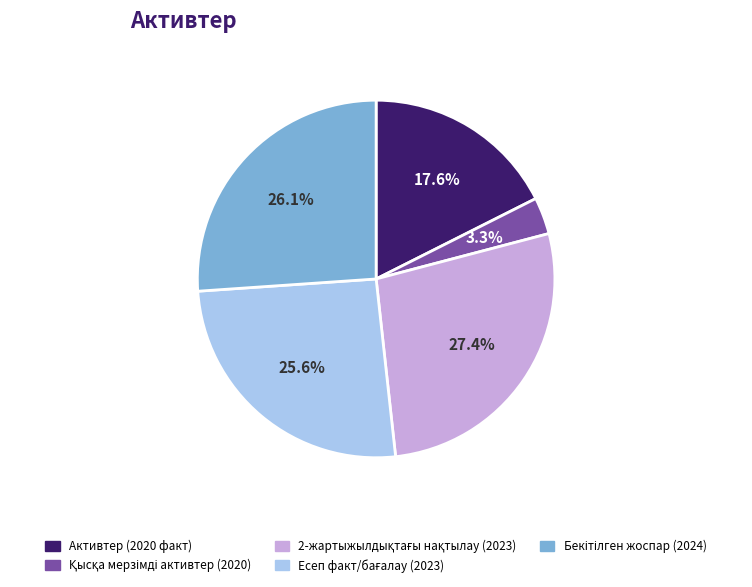

Does Активтер (2020 факт) represent more than half of the total?

No